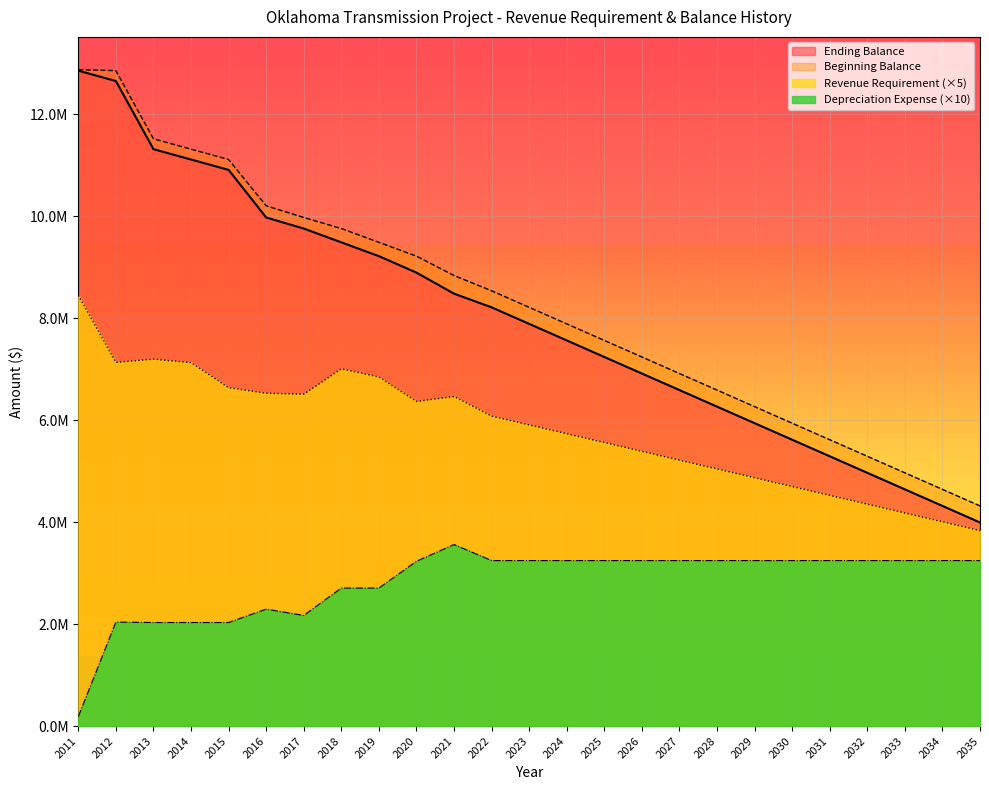

At which category does Revenue Requirement reach its first local peak?

2013